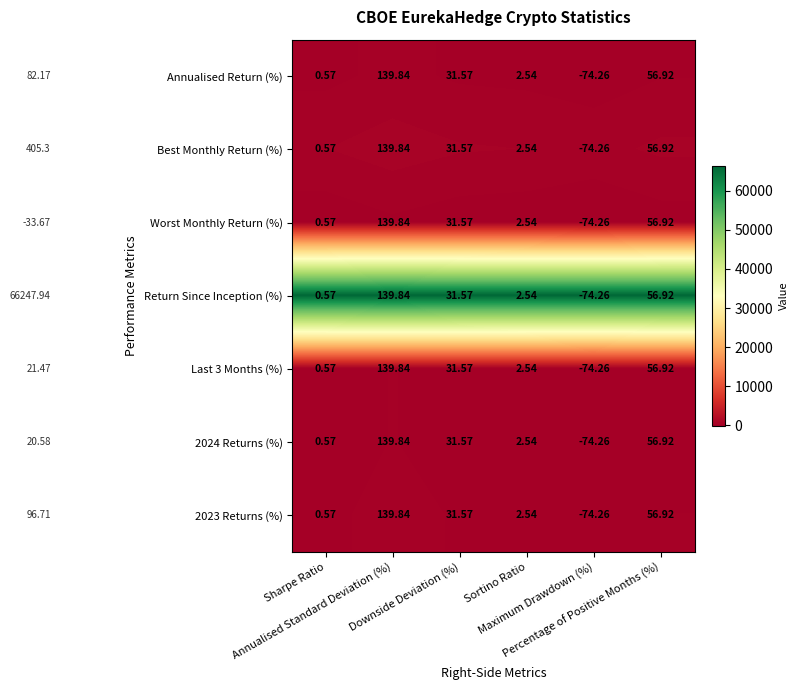

Count the number of data series in this chart.

7